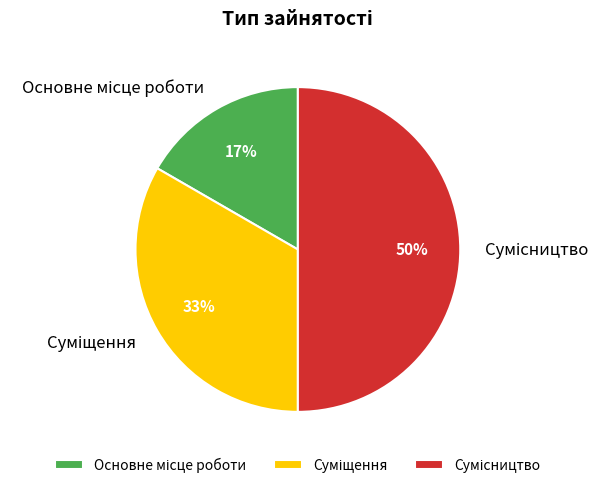

To the nearest percent, what is the difference between the largest and smallest slice percentages?

33%